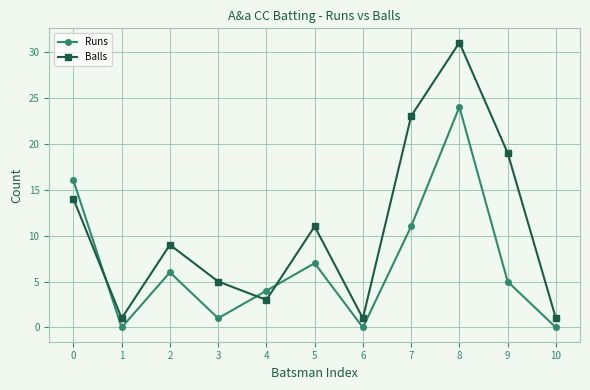

Which series changed the most between 2 and 9?

Balls